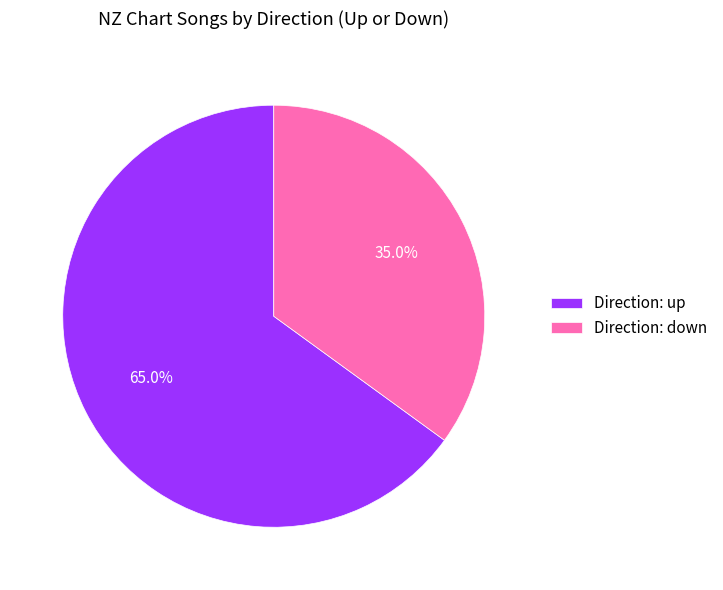

What is the smallest slice in the pie chart?

Direction: down